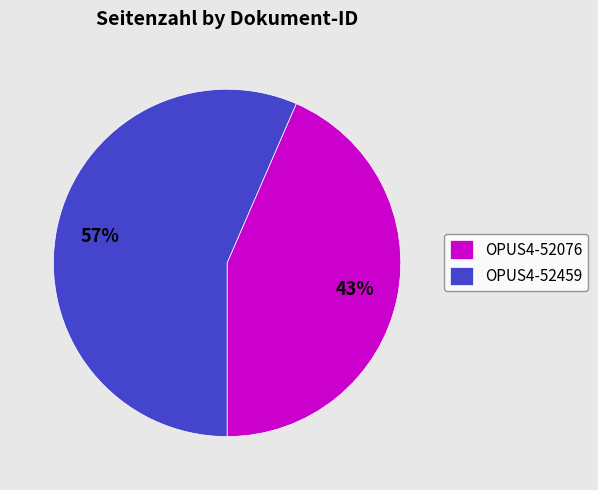

What is the ratio of the value at OPUS4-52076 to the value at OPUS4-52459?

0.8